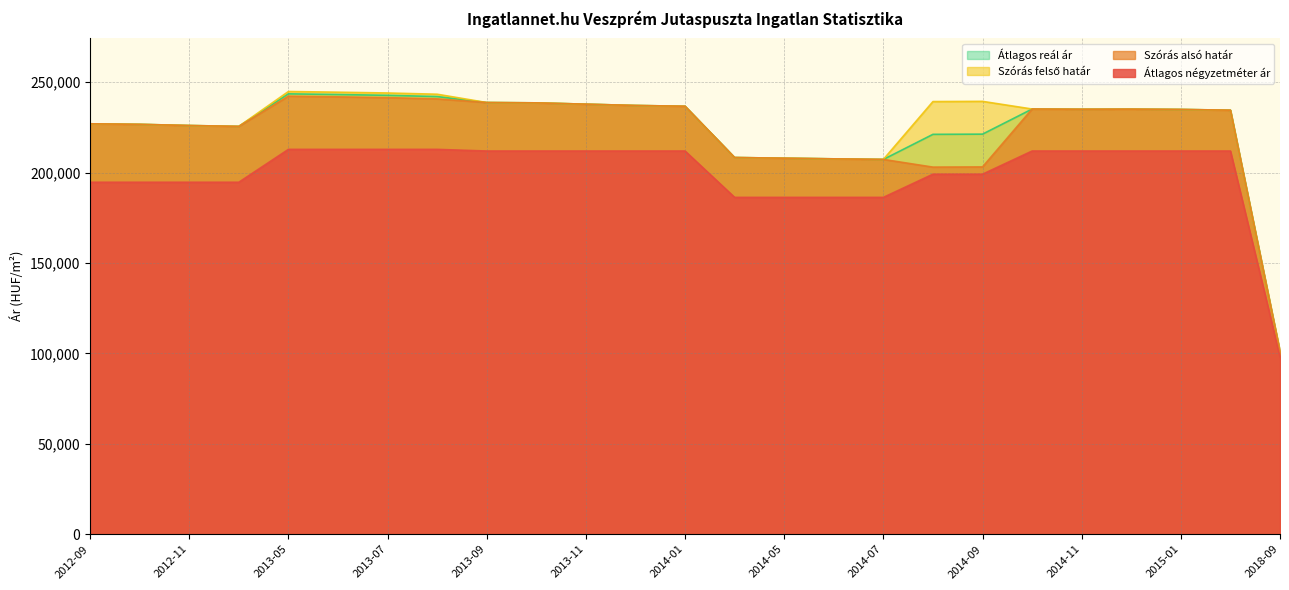

At which category is the sum across all series the highest?

2013-05